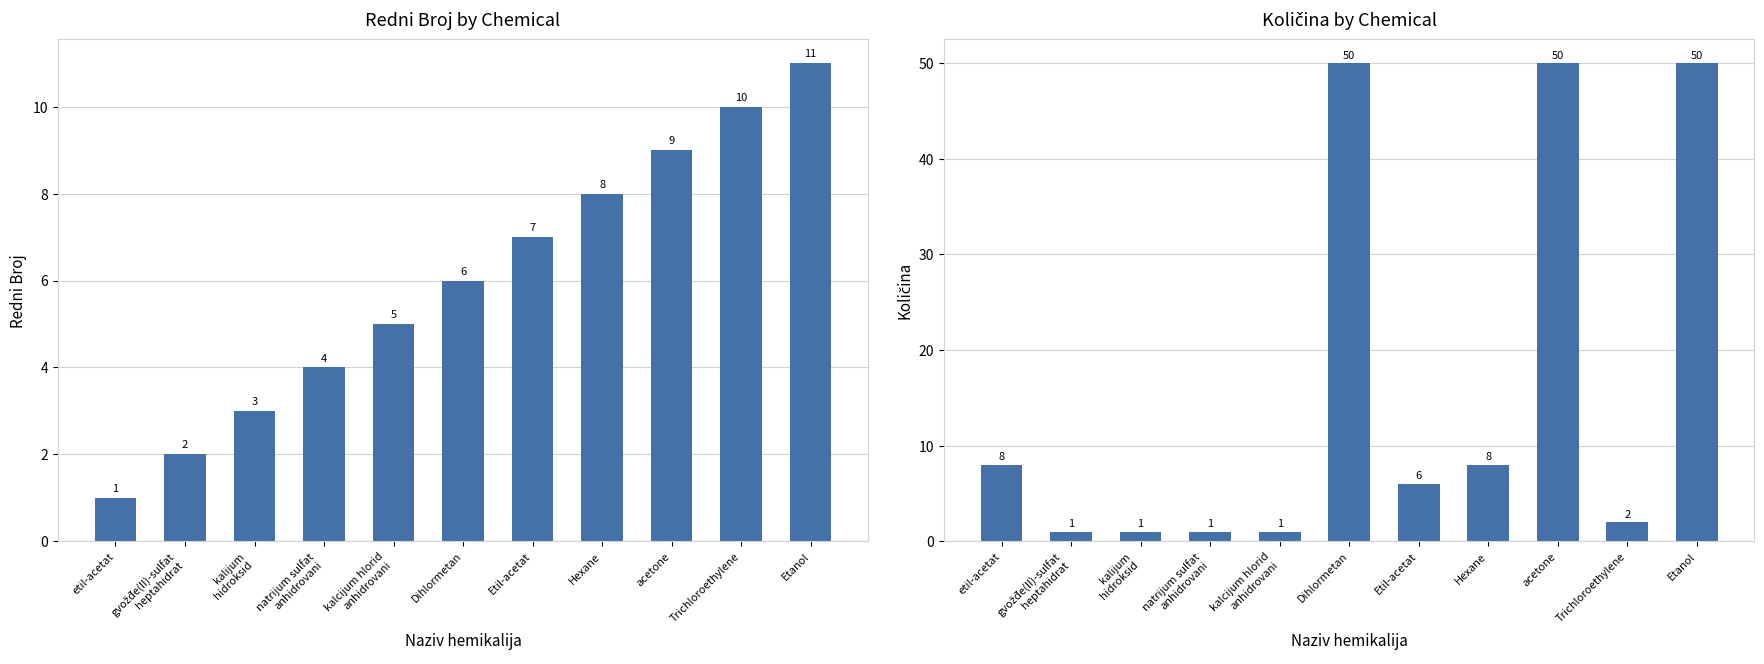

Reading left to right, transcribe all the data shown in this chart.

Redni broj: 1	2	3	4	5	6	7	8	9	10	11
Količina: 8	1	1	1	1	50	6	8	50	2	50